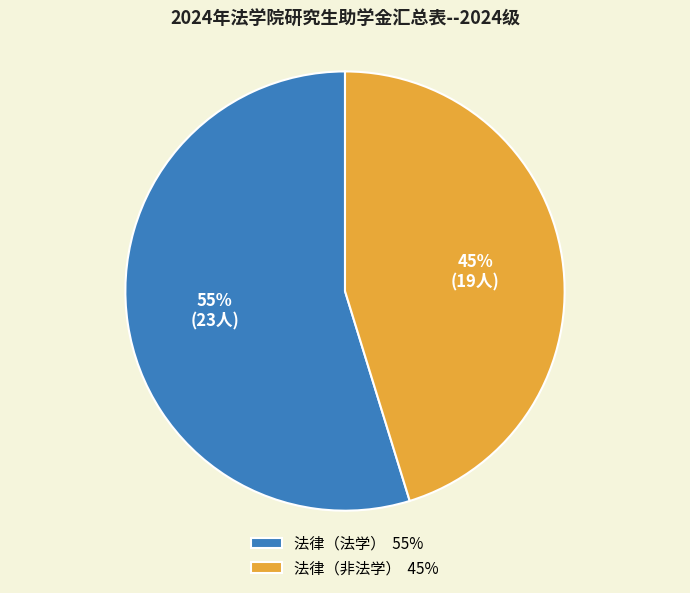

To the nearest percent, what is the combined percentage of 法律（非法学） and 法律（法学）?

100%